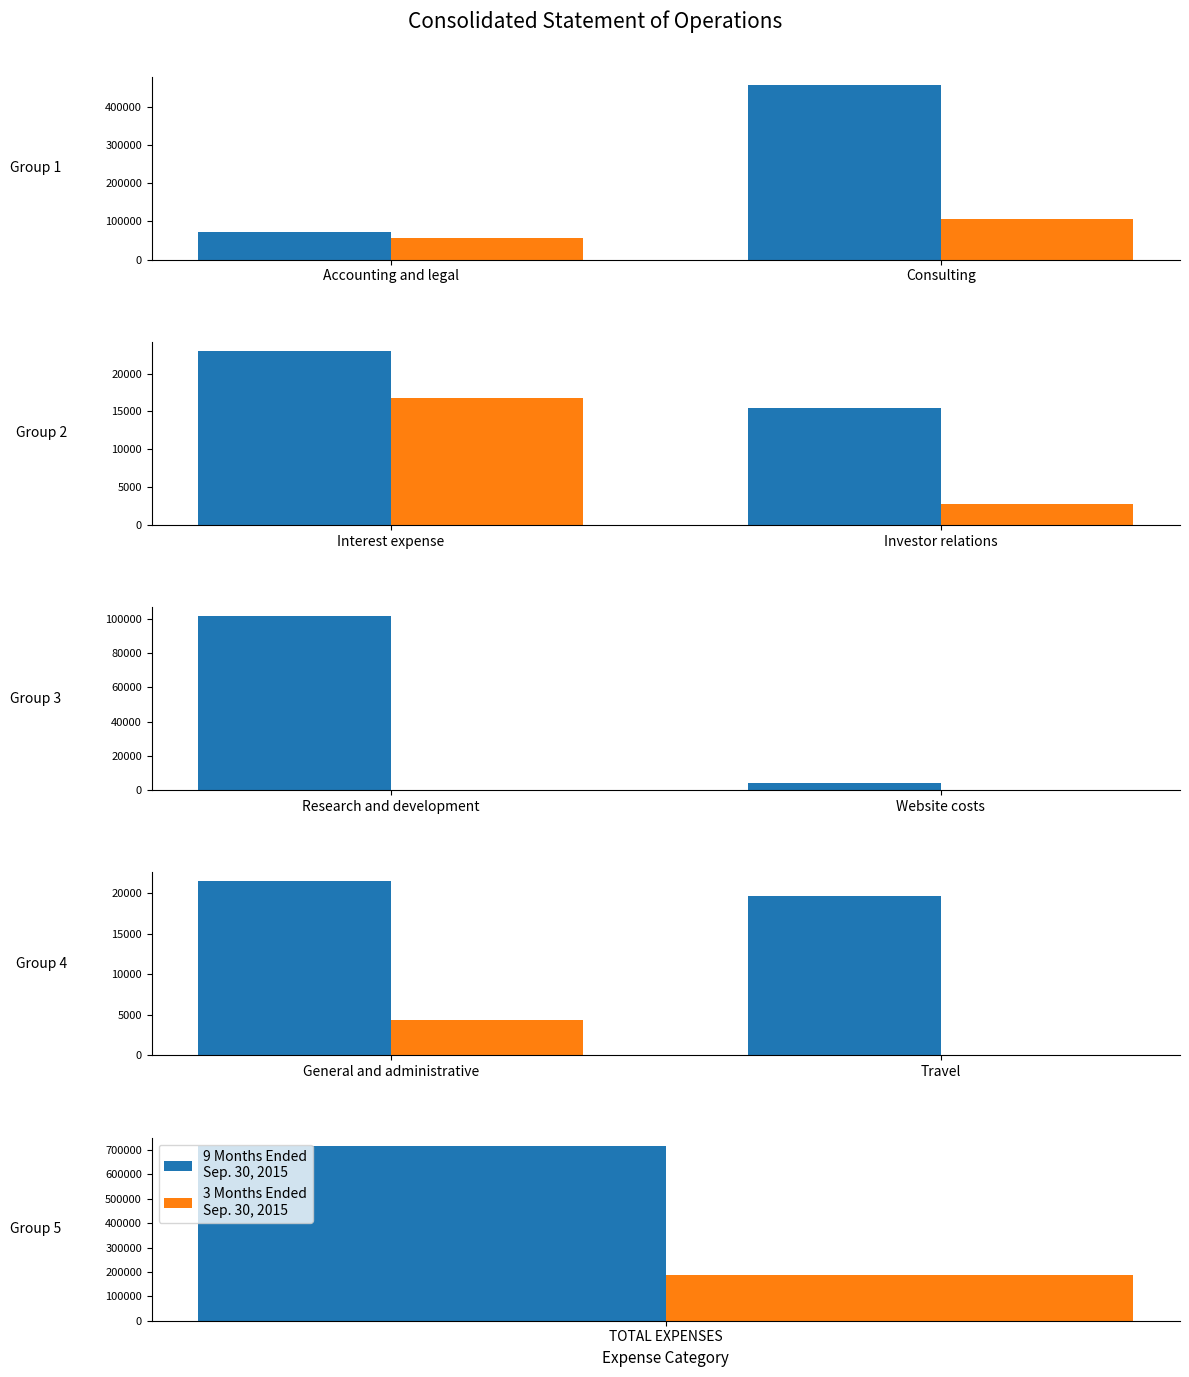

What position from the right is Travel?

1